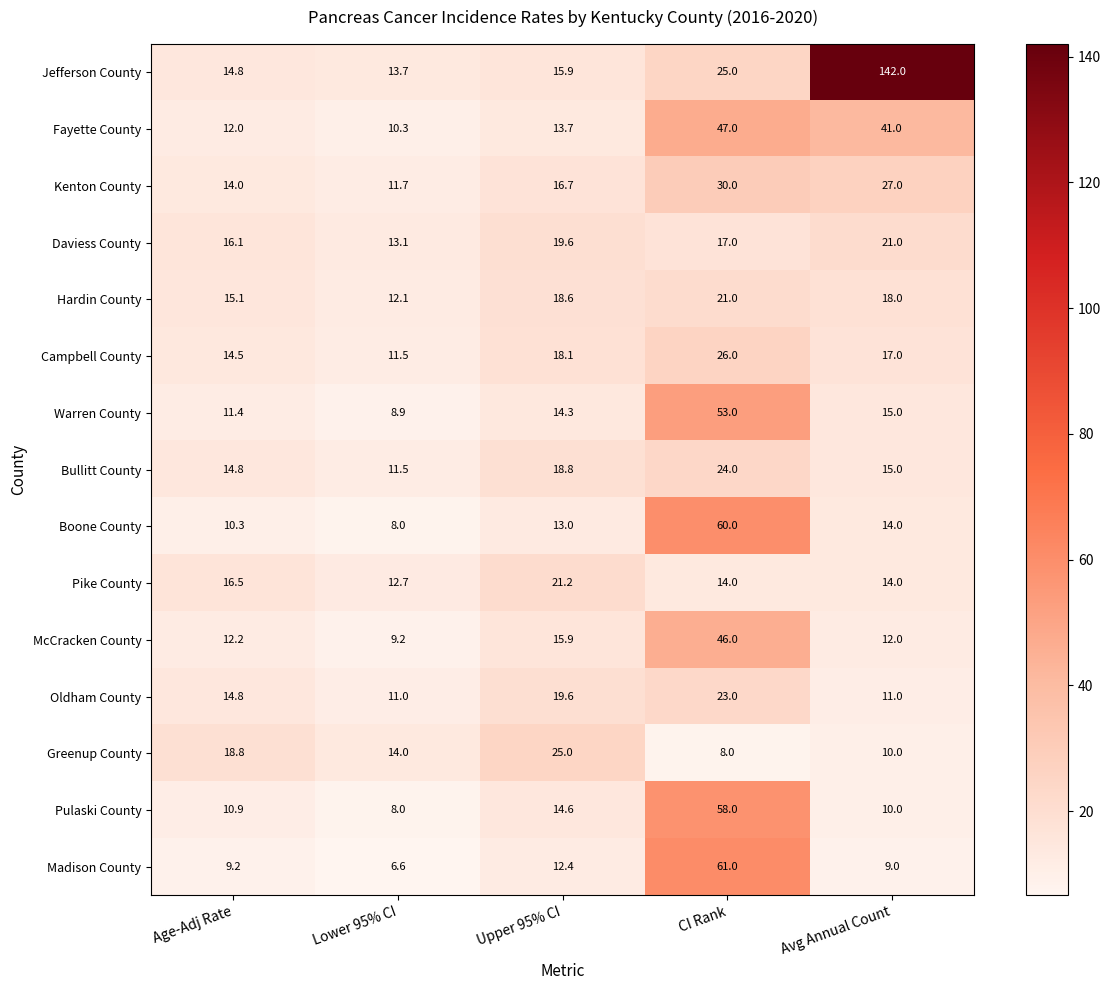

What is the average value of the Oldham County series?

15.9